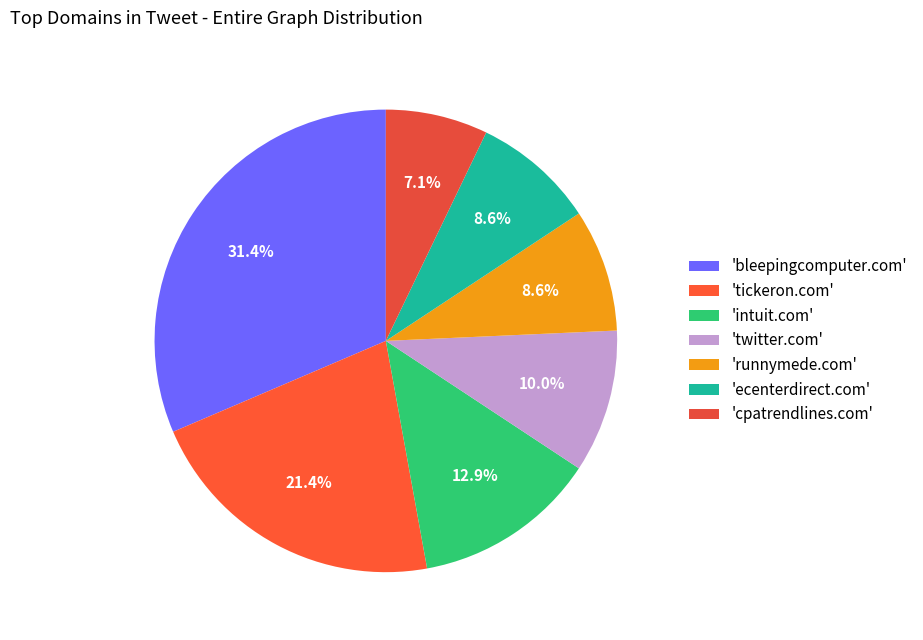

Is there any slice that represents more than half of the pie?

No